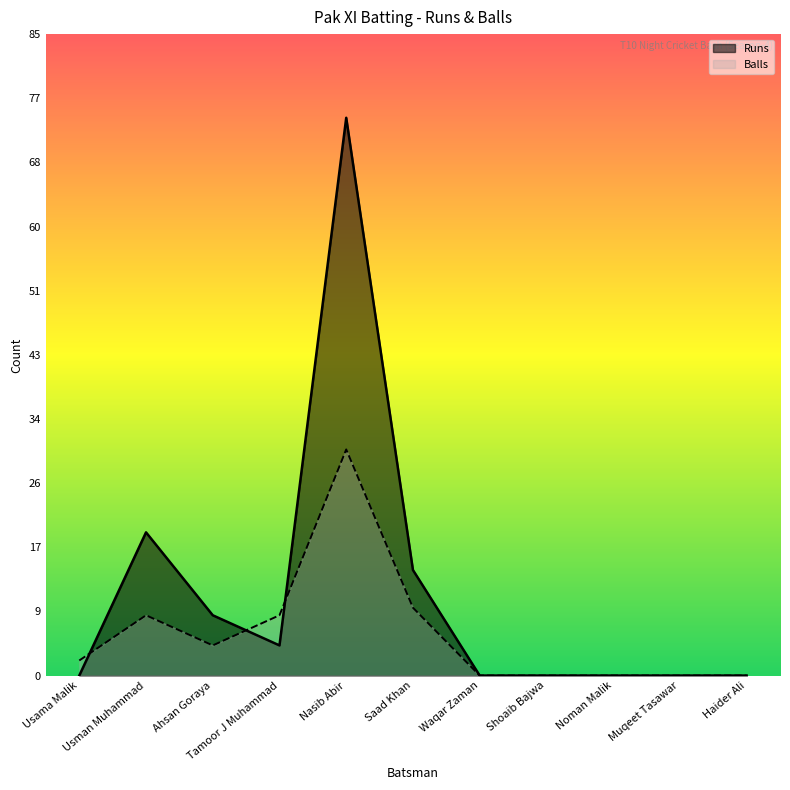

At which category does Runs reach its first local valley?

Tamoor J Muhammad